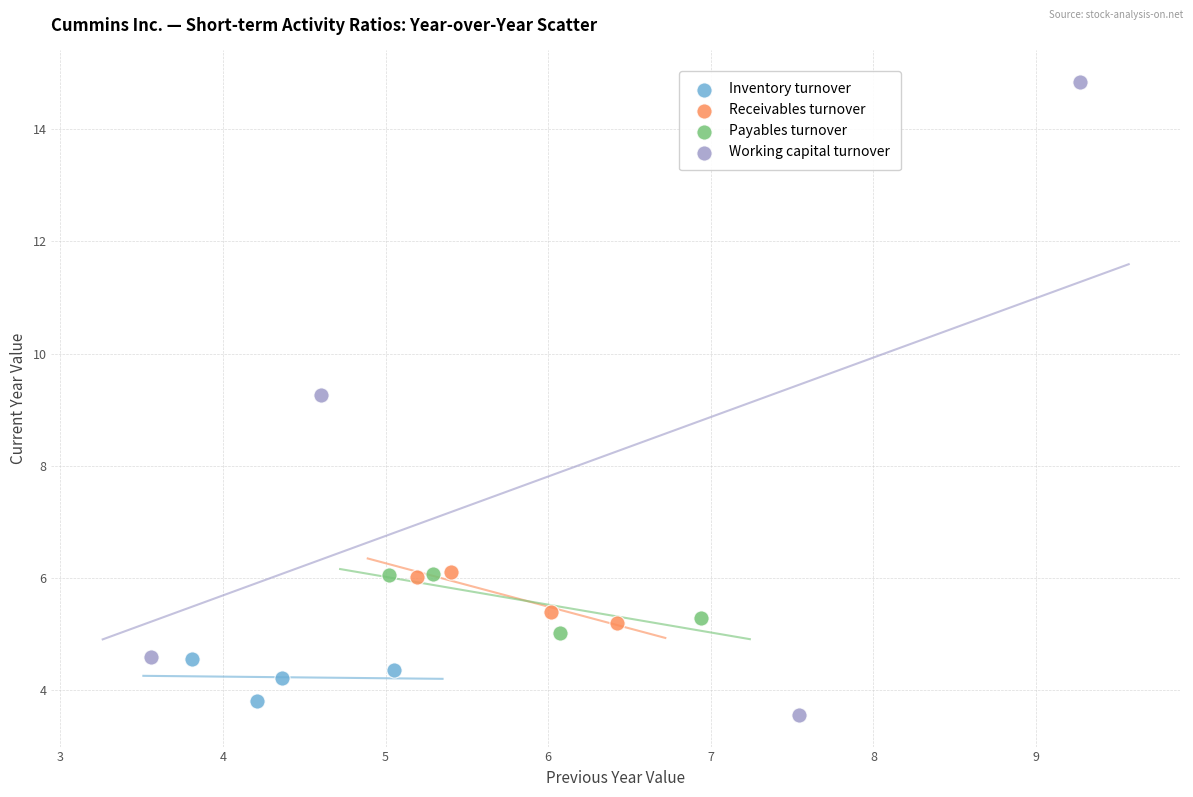

Which series reaches the maximum Y coordinate?

Working capital turnover